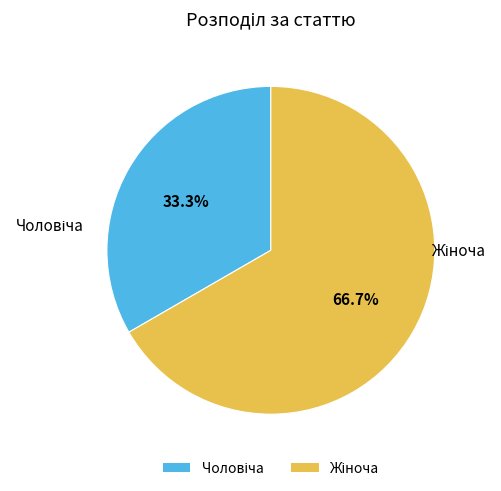

Is there a majority slice in this chart?

Yes